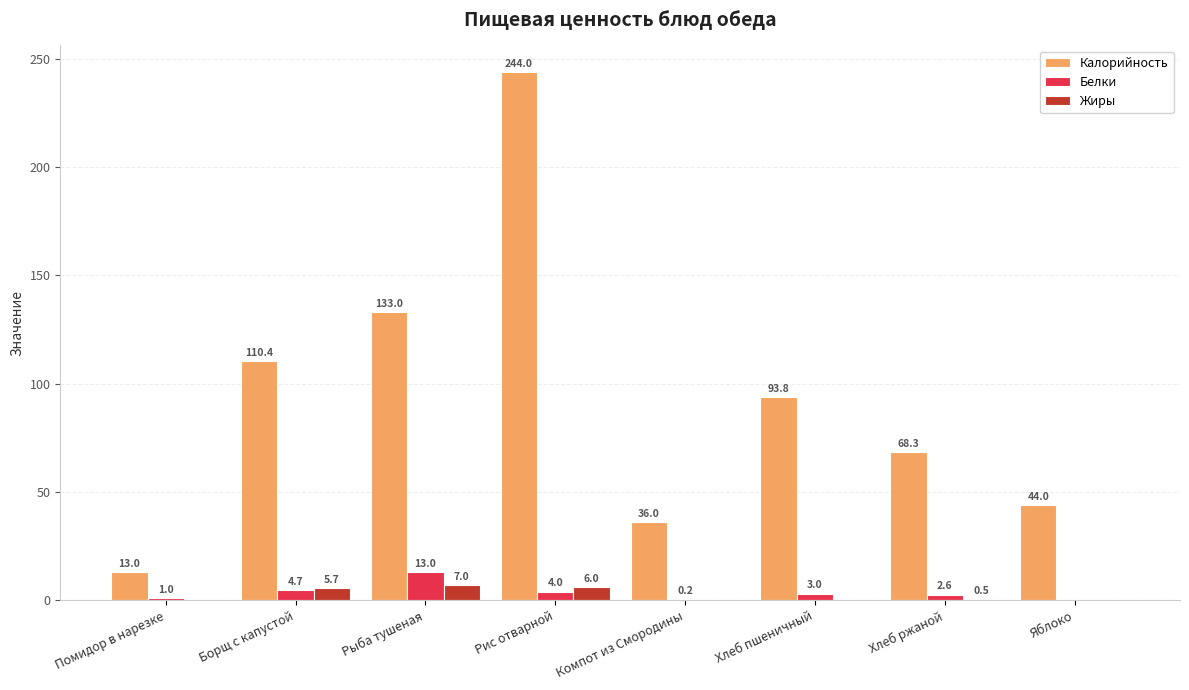

What is the total value across all series at Помидор в нарезке?

14.0